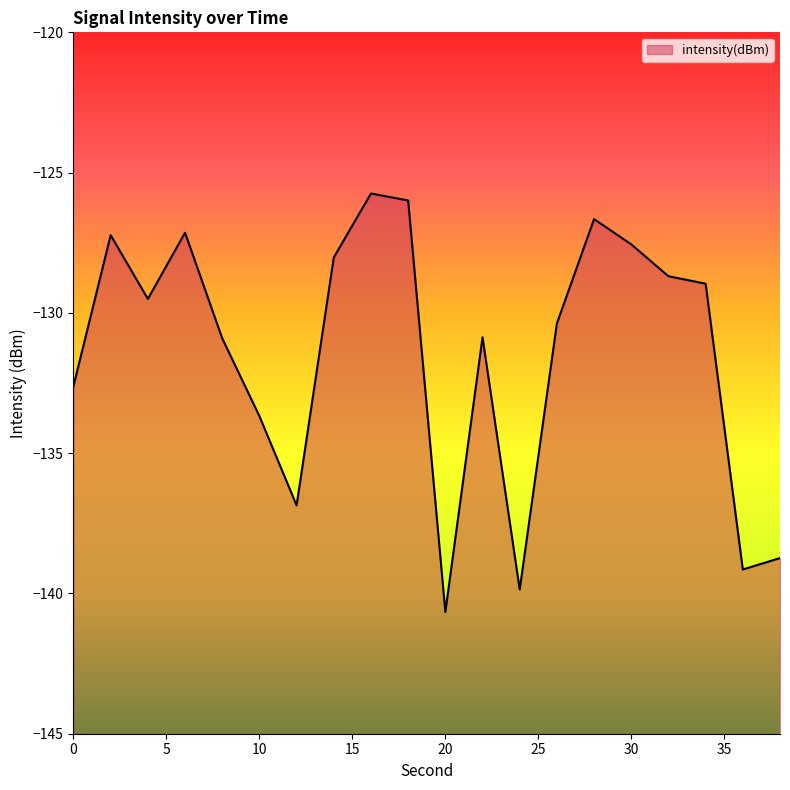

Where is the first local maximum?

2